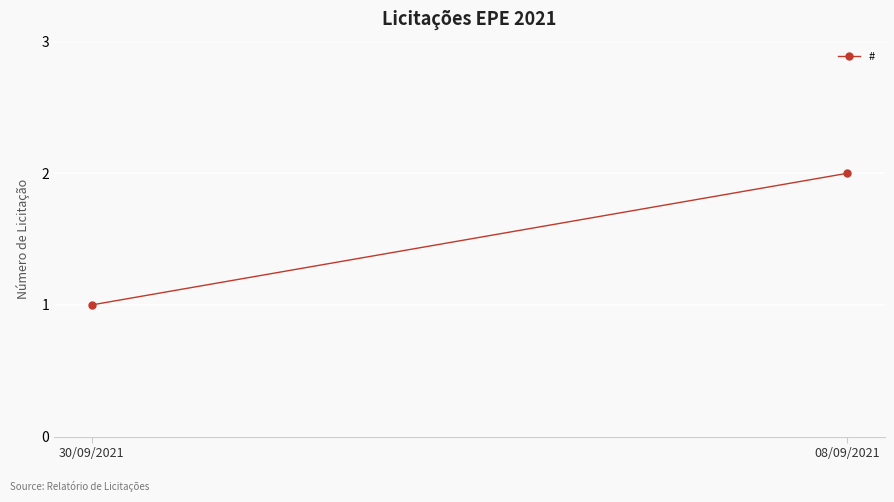

List the labels in order of value, largest first.

08/09/2021, 30/09/2021